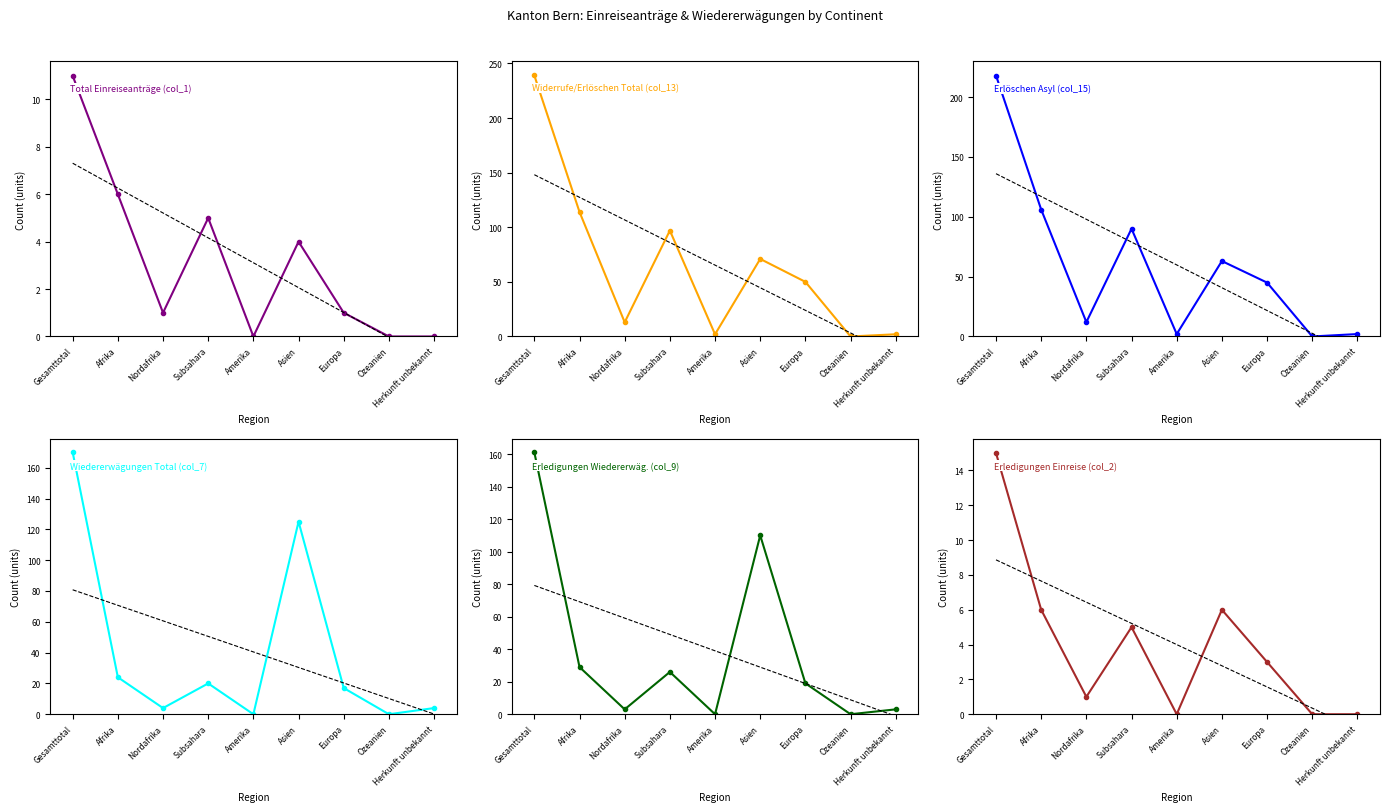

Count the number of categories in the chart.

9